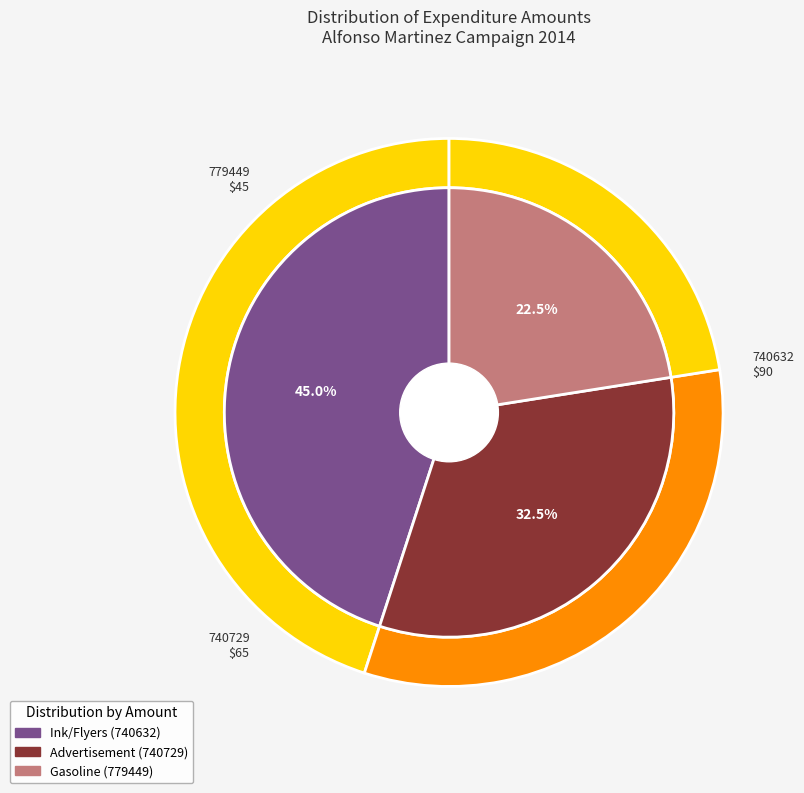

To the nearest percent, what is the difference between the 740729 and 779449 slice percentages?

10%